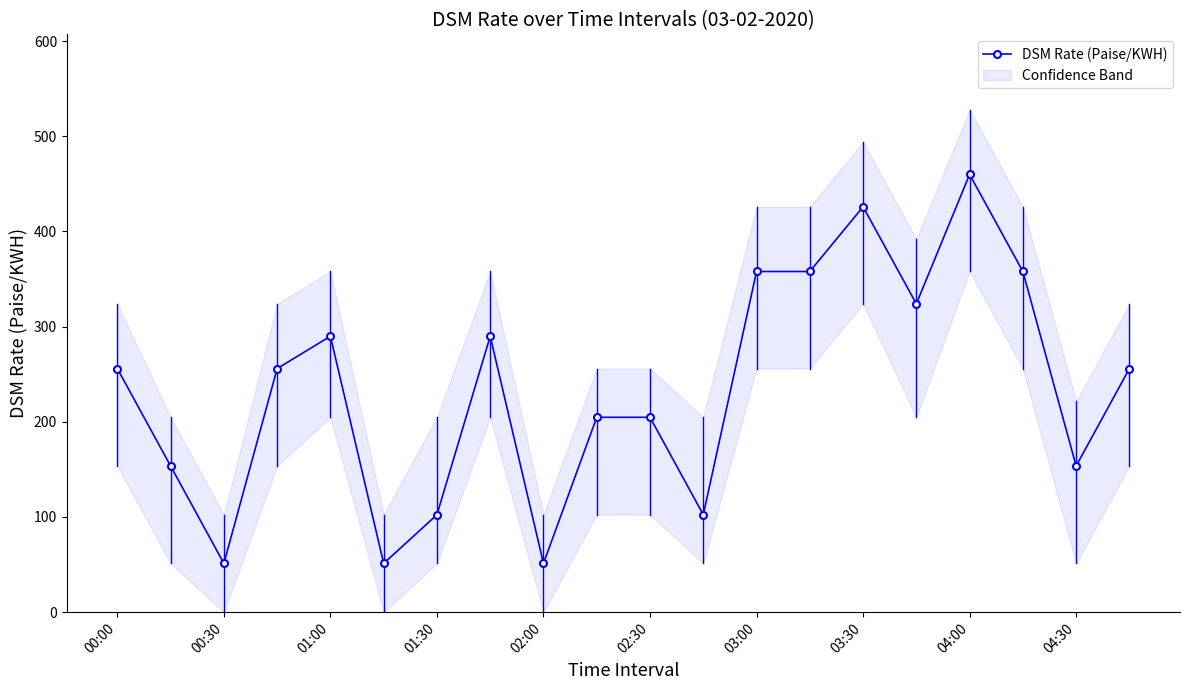

True or false: there are more than 1 points higher than both neighbors.

True